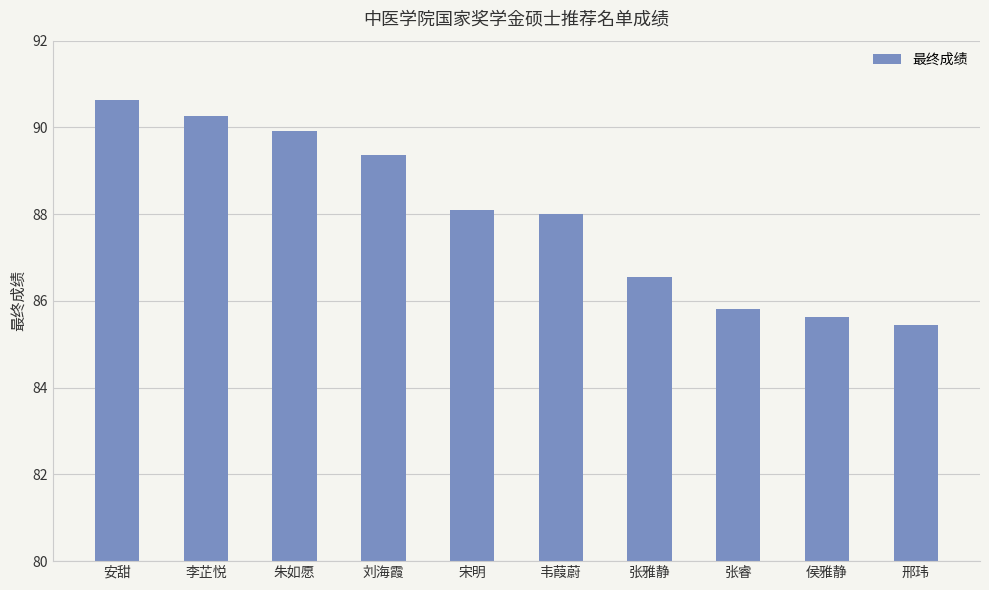

What is the label of the 4th bar from the left?

刘海霞